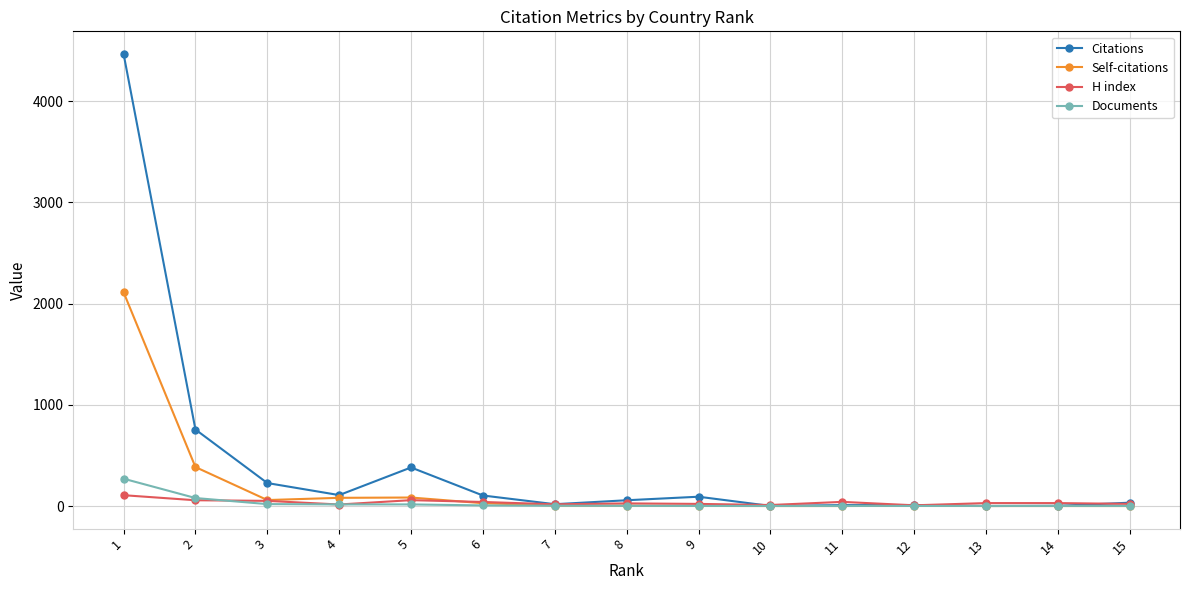

Between 2 and 15, which series saw the biggest shift?

Citations